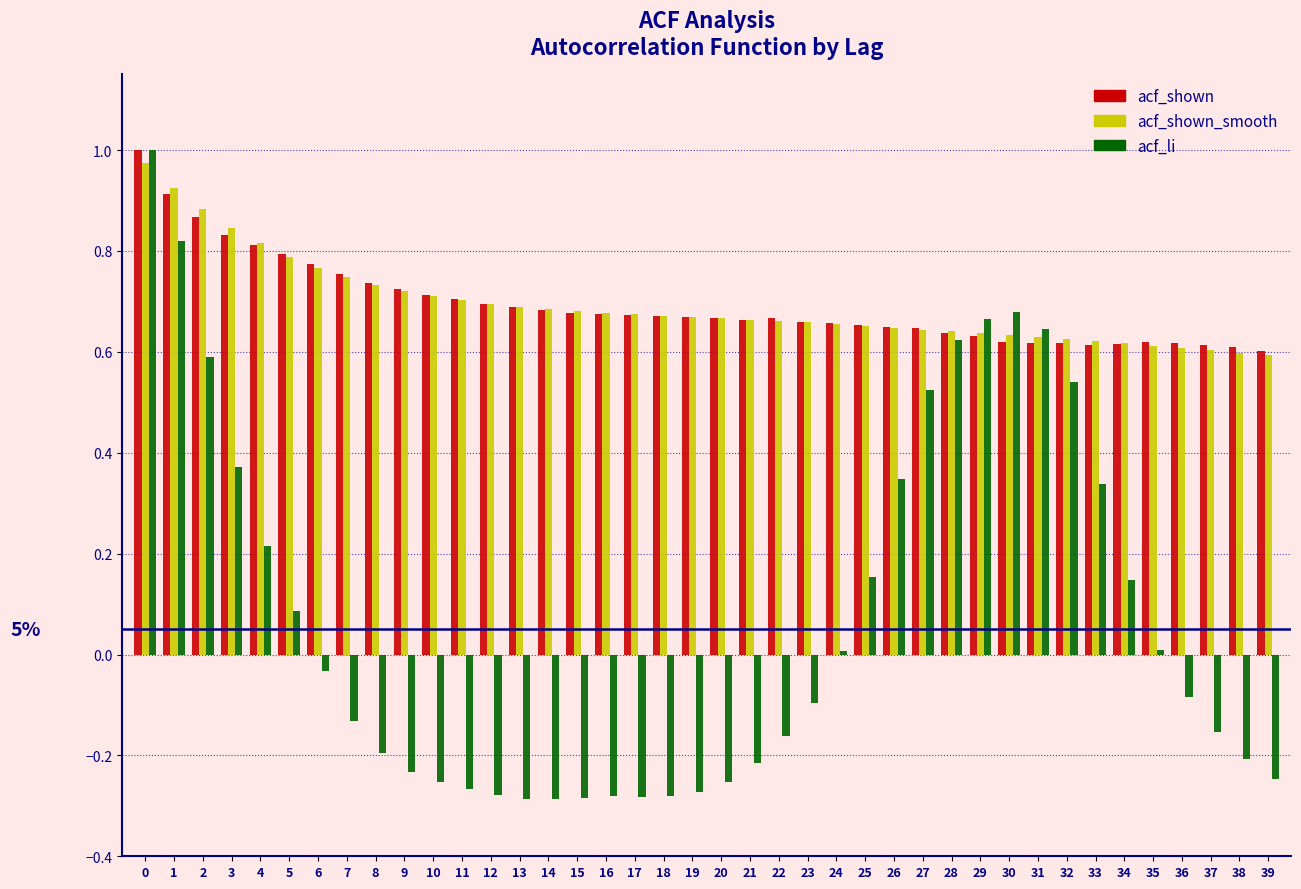

Which series has the widest spread of values?

acf_li